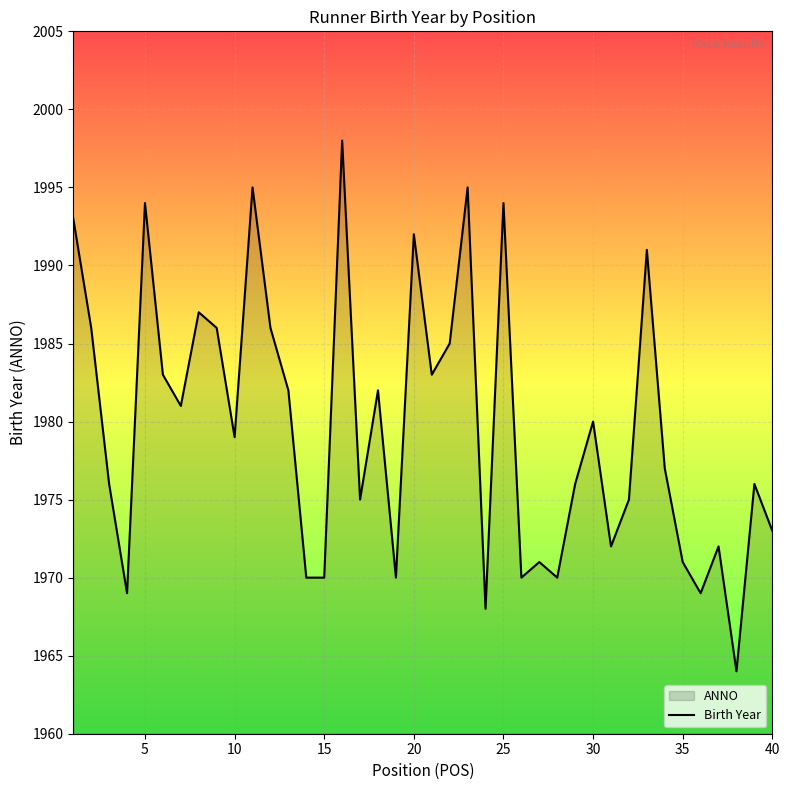

How many lines are shown in the chart?

1